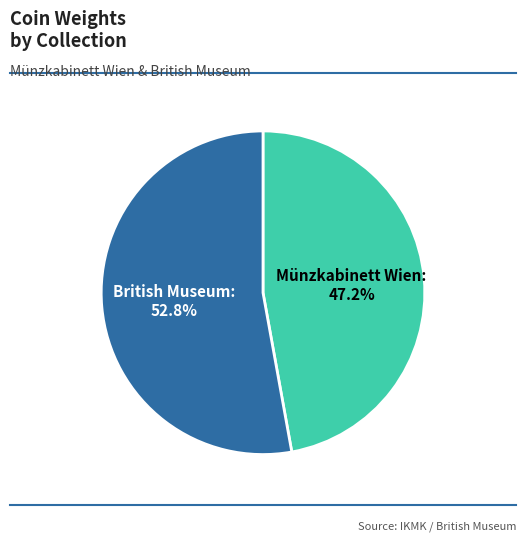

Count the number of slices in the pie.

2